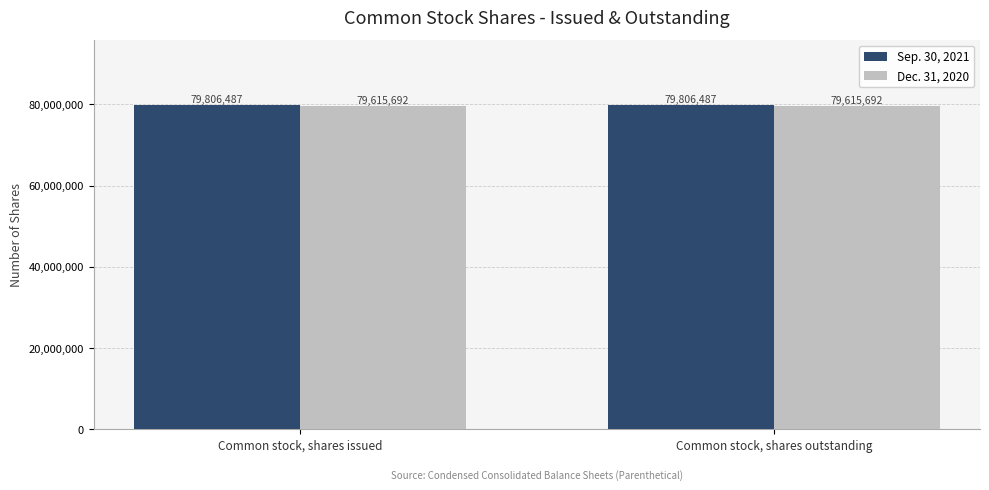

Are the bars grouped side by side (vs. stacked)?

Yes